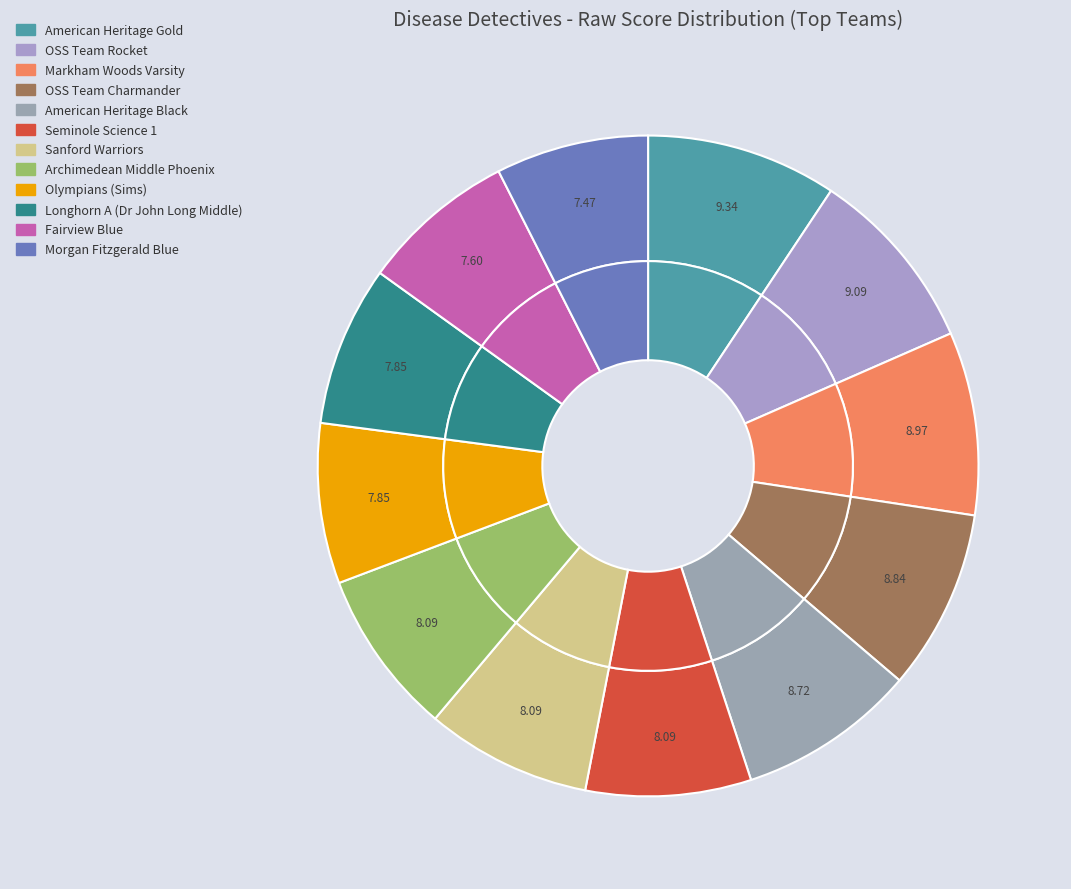

Which has a higher value, OSS Team Charmander or Markham Woods Varsity?

Markham Woods Varsity